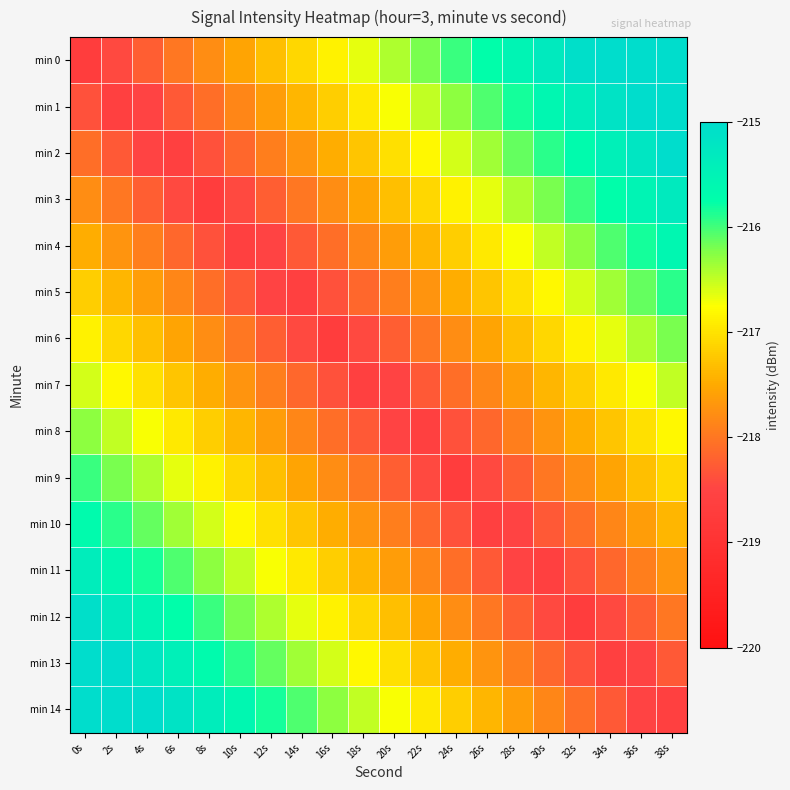

Reading left to right, what are all the values shown in this chart?

min 0: 0s=-218.7	2s=-218.4	4s=-218.2	6s=-218.0	8s=-217.8	10s=-217.5	12s=-217.3	14s=-217.1	16s=-216.9	18s=-216.6	20s=-216.4	22s=-216.2	24s=-216.0	26s=-215.7	28s=-215.5	30s=-215.3	32s=-215.1	34s=-214.8	36s=-214.6	38s=-214.4
min 1: 0s=-218.4	2s=-218.6	4s=-218.5	6s=-218.3	8s=-218.1	10s=-217.8	12s=-217.6	14s=-217.4	16s=-217.2	18s=-216.9	20s=-216.7	22s=-216.5	24s=-216.3	26s=-216.0	28s=-215.8	30s=-215.6	32s=-215.4	34s=-215.1	36s=-214.9	38s=-214.7
min 2: 0s=-218.1	2s=-218.3	4s=-218.5	6s=-218.6	8s=-218.4	10s=-218.1	12s=-217.9	14s=-217.7	16s=-217.5	18s=-217.2	20s=-217.0	22s=-216.8	24s=-216.6	26s=-216.3	28s=-216.1	30s=-215.9	32s=-215.7	34s=-215.4	36s=-215.2	38s=-215.0
min 3: 0s=-217.8	2s=-218.0	4s=-218.2	6s=-218.4	8s=-218.7	10s=-218.4	12s=-218.2	14s=-218.0	16s=-217.8	18s=-217.5	20s=-217.3	22s=-217.1	24s=-216.9	26s=-216.6	28s=-216.4	30s=-216.2	32s=-216.0	34s=-215.7	36s=-215.5	38s=-215.3
min 4: 0s=-217.5	2s=-217.7	4s=-217.9	6s=-218.1	8s=-218.4	10s=-218.6	12s=-218.5	14s=-218.3	16s=-218.1	18s=-217.8	20s=-217.6	22s=-217.4	24s=-217.2	26s=-216.9	28s=-216.7	30s=-216.5	32s=-216.3	34s=-216.0	36s=-215.8	38s=-215.6
min 5: 0s=-217.2	2s=-217.4	4s=-217.6	6s=-217.8	8s=-218.1	10s=-218.3	12s=-218.5	14s=-218.6	16s=-218.4	18s=-218.1	20s=-217.9	22s=-217.7	24s=-217.5	26s=-217.2	28s=-217.0	30s=-216.8	32s=-216.6	34s=-216.3	36s=-216.1	38s=-215.9
min 6: 0s=-216.9	2s=-217.1	4s=-217.3	6s=-217.5	8s=-217.8	10s=-218.0	12s=-218.2	14s=-218.4	16s=-218.7	18s=-218.4	20s=-218.2	22s=-218.0	24s=-217.8	26s=-217.5	28s=-217.3	30s=-217.1	32s=-216.9	34s=-216.6	36s=-216.4	38s=-216.2
min 7: 0s=-216.6	2s=-216.8	4s=-217.0	6s=-217.2	8s=-217.5	10s=-217.7	12s=-217.9	14s=-218.1	16s=-218.4	18s=-218.6	20s=-218.5	22s=-218.3	24s=-218.1	26s=-217.8	28s=-217.6	30s=-217.4	32s=-217.2	34s=-216.9	36s=-216.7	38s=-216.5
min 8: 0s=-216.3	2s=-216.5	4s=-216.7	6s=-216.9	8s=-217.2	10s=-217.4	12s=-217.6	14s=-217.8	16s=-218.1	18s=-218.3	20s=-218.5	22s=-218.6	24s=-218.4	26s=-218.1	28s=-217.9	30s=-217.7	32s=-217.5	34s=-217.2	36s=-217.0	38s=-216.8
min 9: 0s=-216.0	2s=-216.2	4s=-216.4	6s=-216.6	8s=-216.9	10s=-217.1	12s=-217.3	14s=-217.5	16s=-217.8	18s=-218.0	20s=-218.2	22s=-218.4	24s=-218.7	26s=-218.4	28s=-218.2	30s=-218.0	32s=-217.8	34s=-217.5	36s=-217.3	38s=-217.1
min 10: 0s=-215.7	2s=-215.9	4s=-216.1	6s=-216.3	8s=-216.6	10s=-216.8	12s=-217.0	14s=-217.2	16s=-217.5	18s=-217.7	20s=-217.9	22s=-218.1	24s=-218.4	26s=-218.6	28s=-218.5	30s=-218.3	32s=-218.1	34s=-217.8	36s=-217.6	38s=-217.4
min 11: 0s=-215.4	2s=-215.6	4s=-215.8	6s=-216.0	8s=-216.3	10s=-216.5	12s=-216.7	14s=-216.9	16s=-217.2	18s=-217.4	20s=-217.6	22s=-217.8	24s=-218.1	26s=-218.3	28s=-218.5	30s=-218.6	32s=-218.4	34s=-218.1	36s=-217.9	38s=-217.7
min 12: 0s=-215.1	2s=-215.3	4s=-215.5	6s=-215.7	8s=-216.0	10s=-216.2	12s=-216.4	14s=-216.6	16s=-216.9	18s=-217.1	20s=-217.3	22s=-217.5	24s=-217.8	26s=-218.0	28s=-218.2	30s=-218.4	32s=-218.7	34s=-218.4	36s=-218.2	38s=-218.0
min 13: 0s=-214.8	2s=-215.0	4s=-215.2	6s=-215.4	8s=-215.7	10s=-215.9	12s=-216.1	14s=-216.3	16s=-216.6	18s=-216.8	20s=-217.0	22s=-217.2	24s=-217.5	26s=-217.7	28s=-217.9	30s=-218.1	32s=-218.4	34s=-218.6	36s=-218.5	38s=-218.3
min 14: 0s=-214.5	2s=-214.7	4s=-214.9	6s=-215.1	8s=-215.4	10s=-215.6	12s=-215.8	14s=-216.0	16s=-216.3	18s=-216.5	20s=-216.7	22s=-216.9	24s=-217.2	26s=-217.4	28s=-217.6	30s=-217.8	32s=-218.1	34s=-218.3	36s=-218.5	38s=-218.6